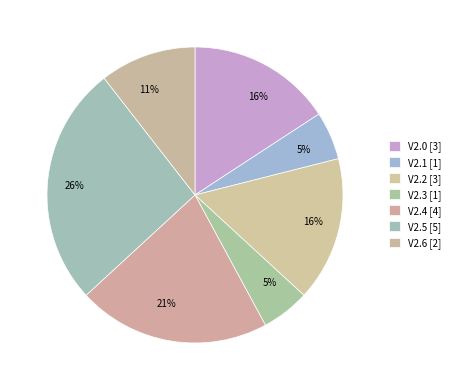

Rank the categories by value from lowest to highest.

V2.1, V2.3, V2.6, V2.0, V2.2, V2.4, V2.5